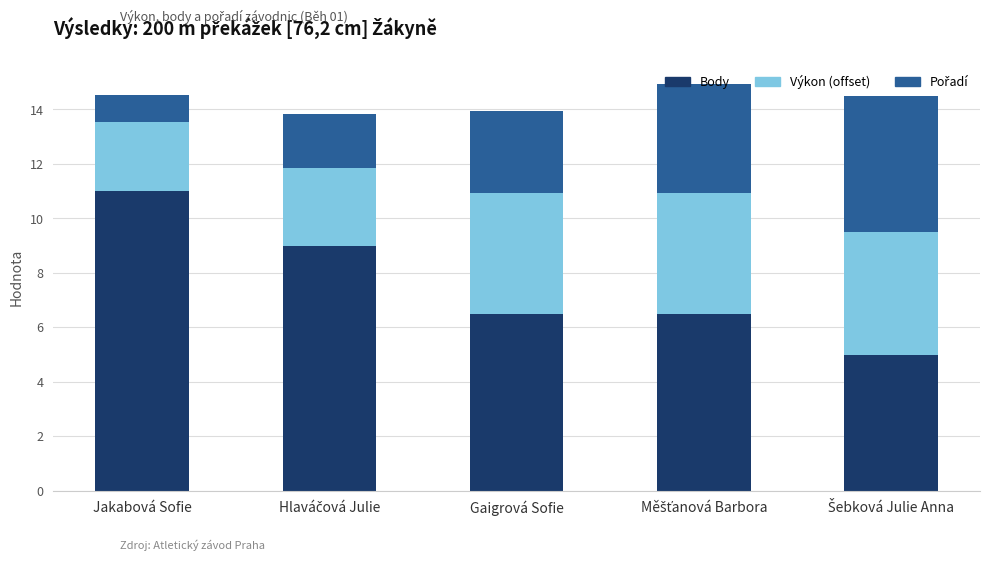

At which label does Body reach its peak?

Jakabová Sofie